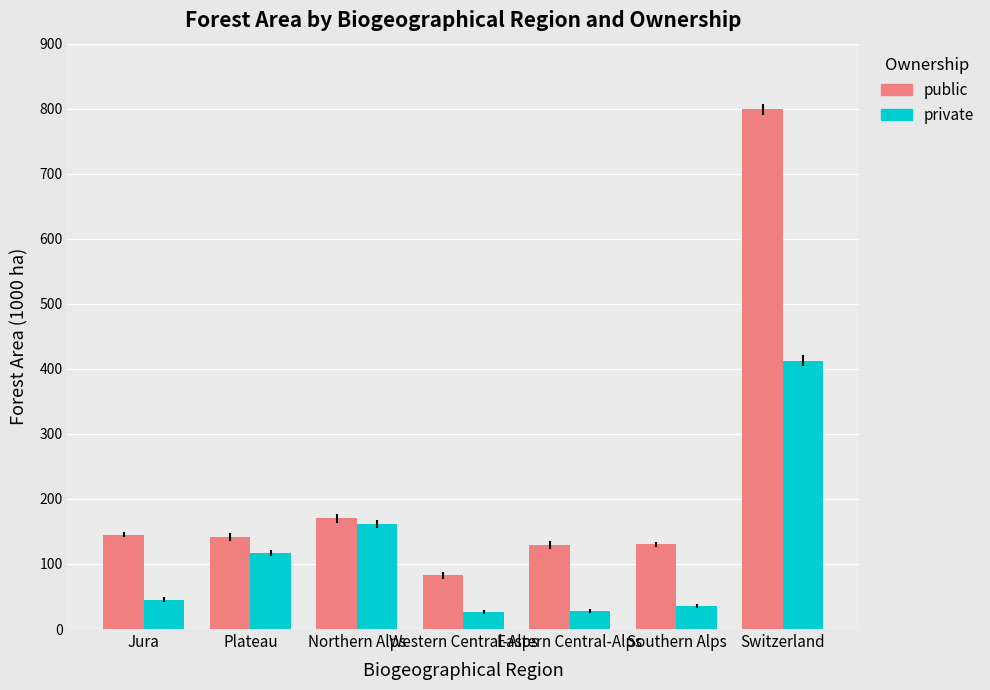

What is the average value of the private series?

117.8